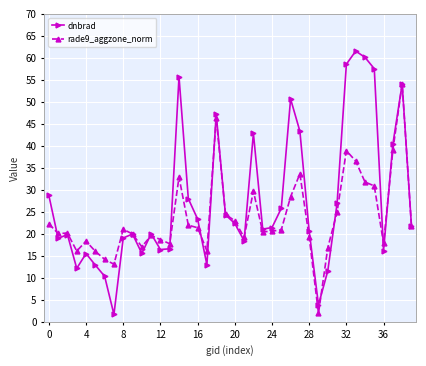

Rank the series by their maximum value, from highest to lowest.

dnbrad, rade9_aggzone_norm